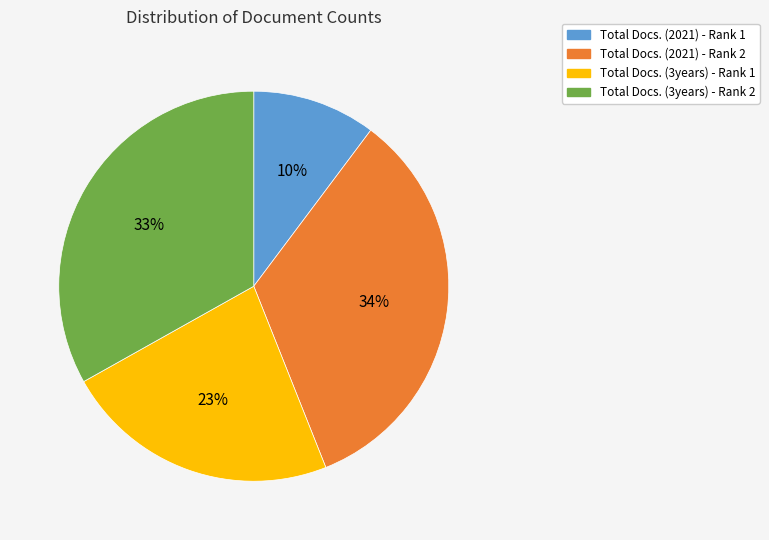

Count the number of slices in the pie.

4